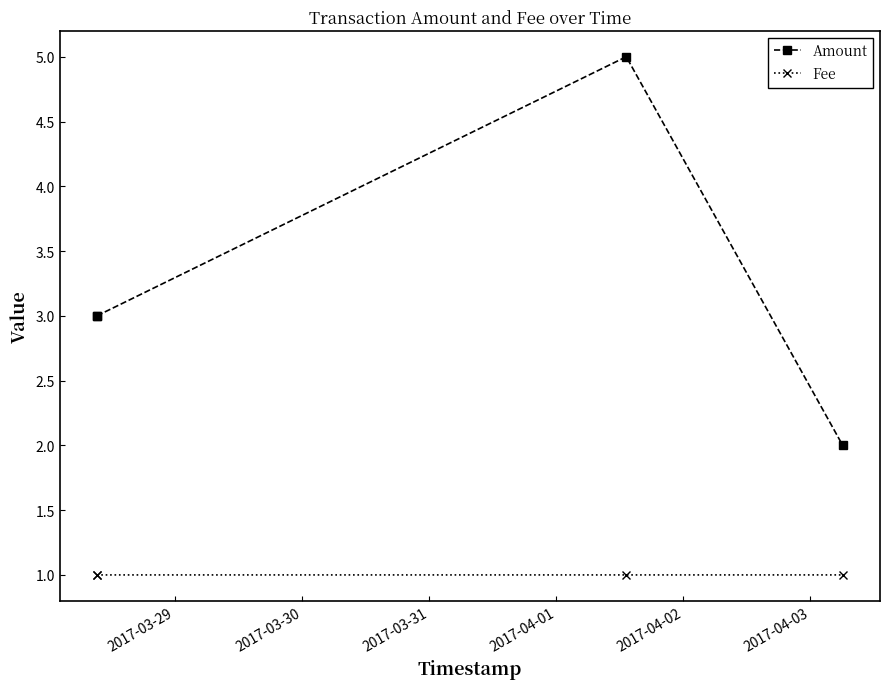

What is the maximum value for Amount?

5.0